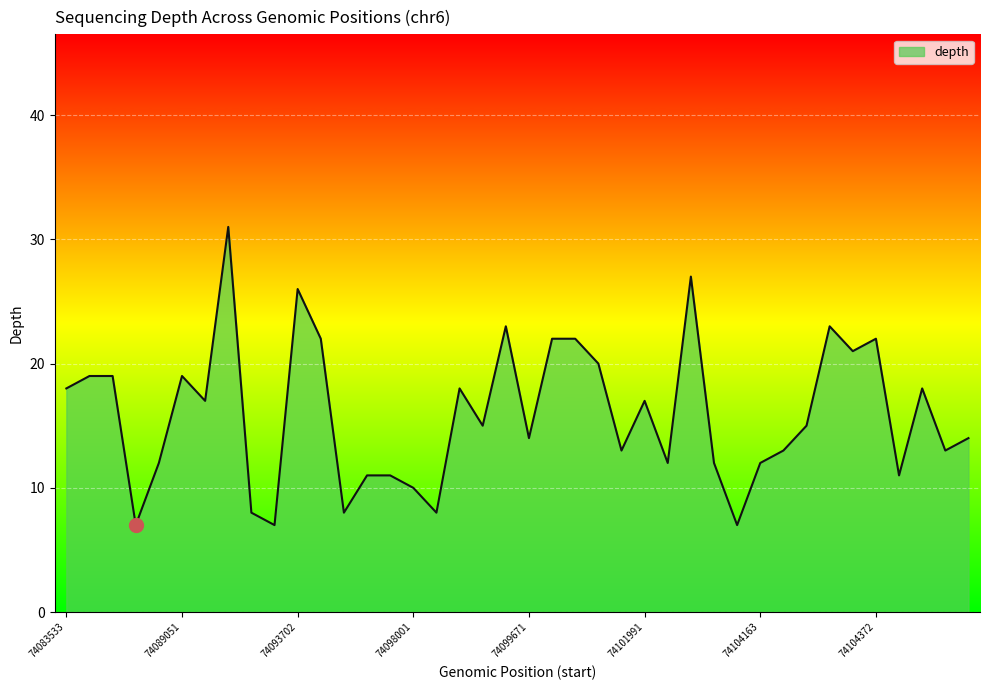

What is the smallest value displayed?

7